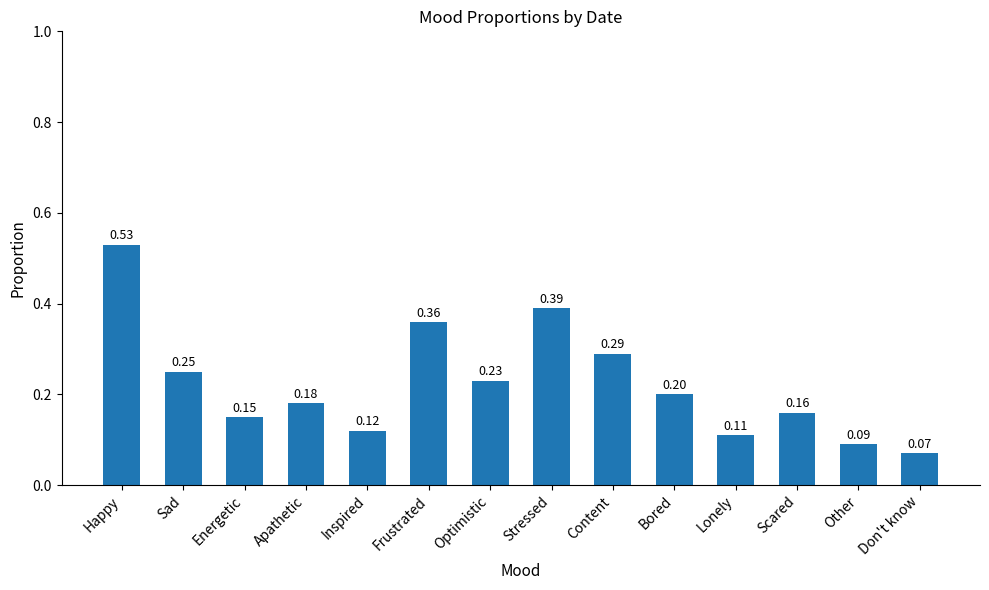

What is the sum of all values?

3.1